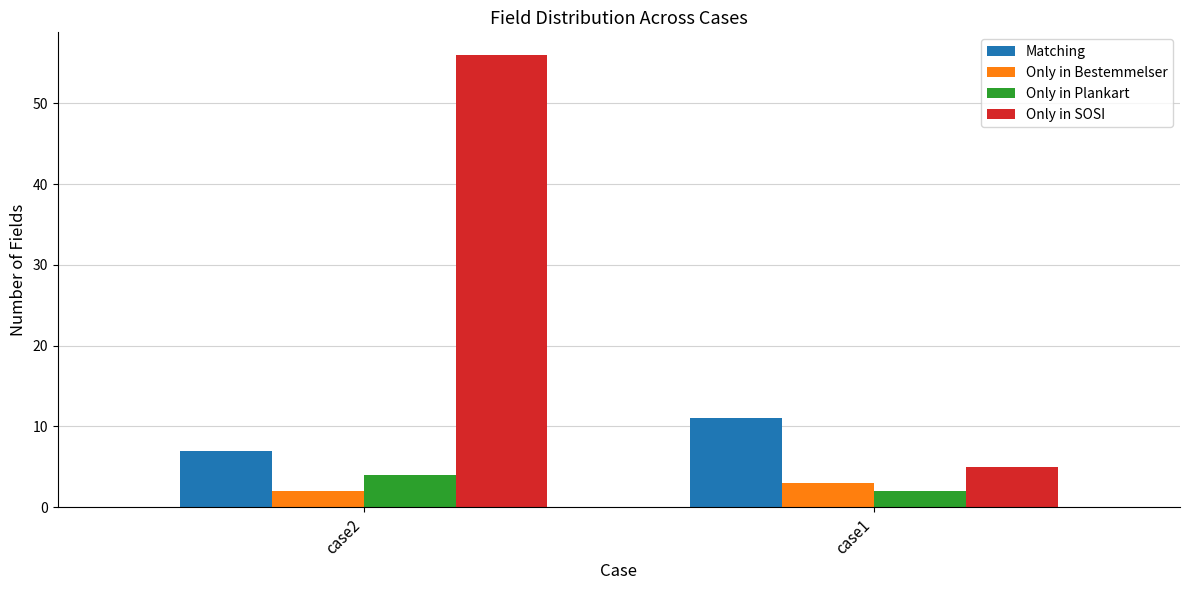

What is the value of the Only in SOSI bar at the 2nd from the left?

5